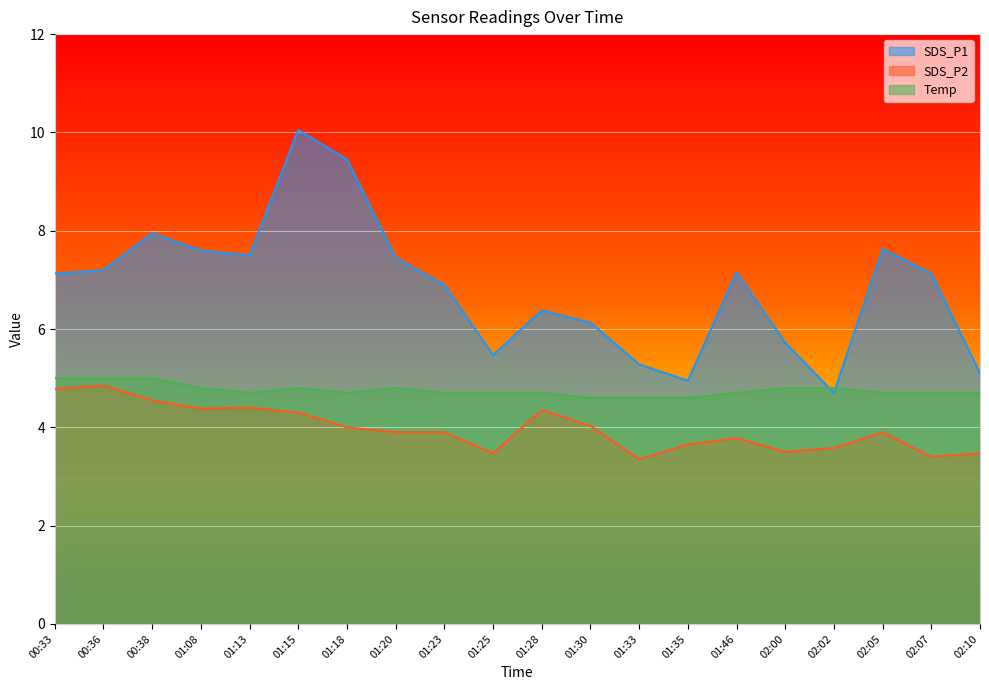

True or false: SDS_P2 and SDS_P1 cross at least once.

False